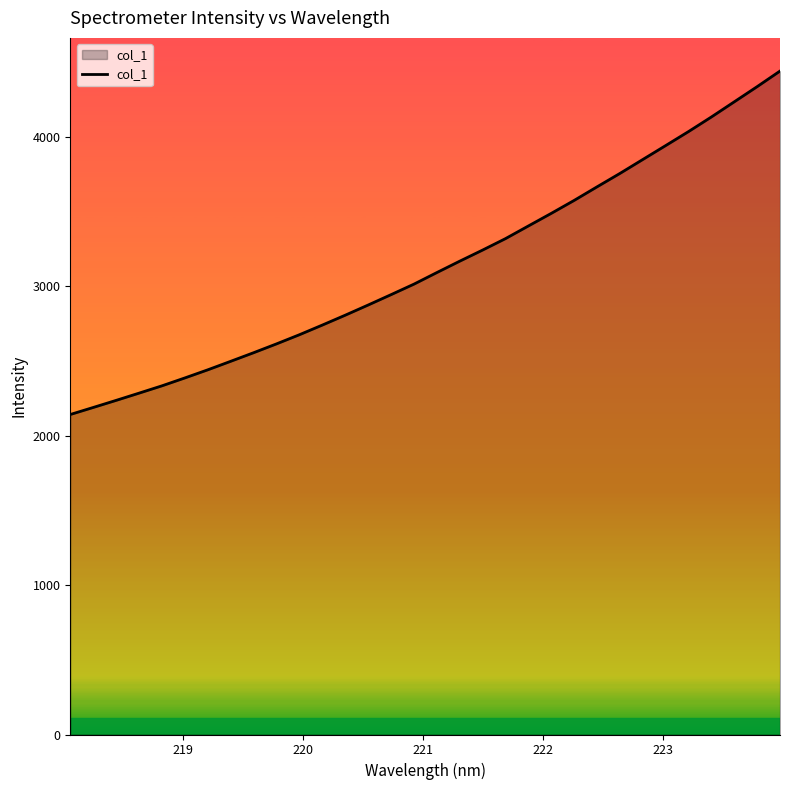

What is the maximum value shown in the chart?

4440.1